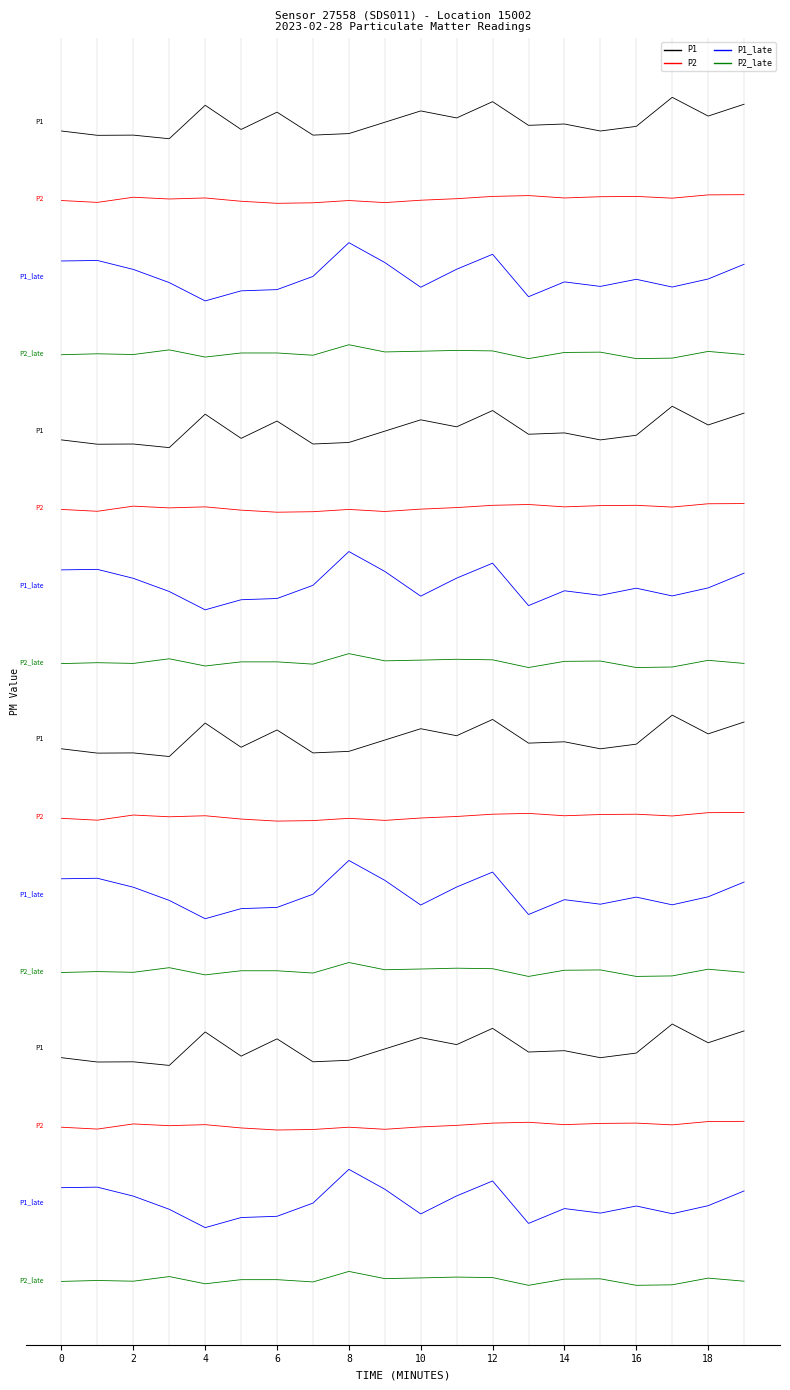

What is the approximate value of P1_late at 6?

-6.3